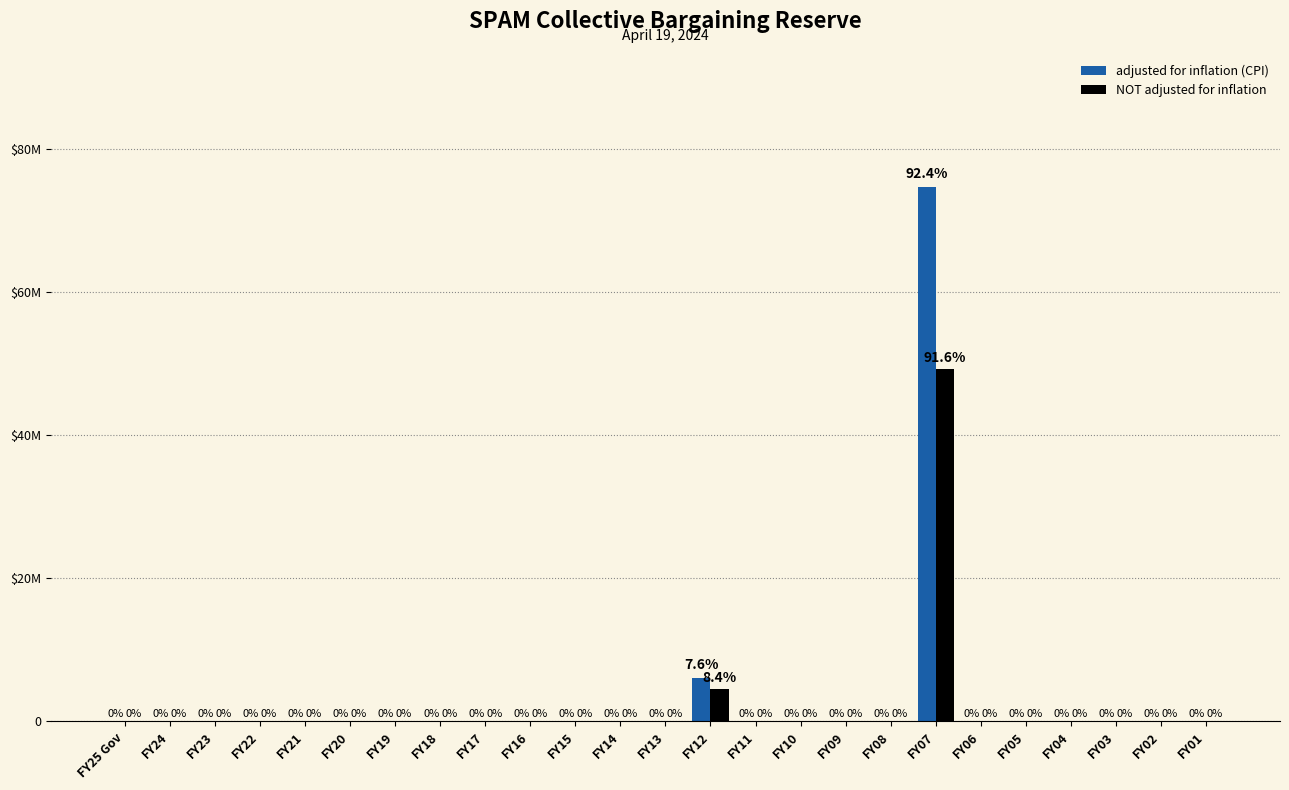

Are the bars horizontal?

No